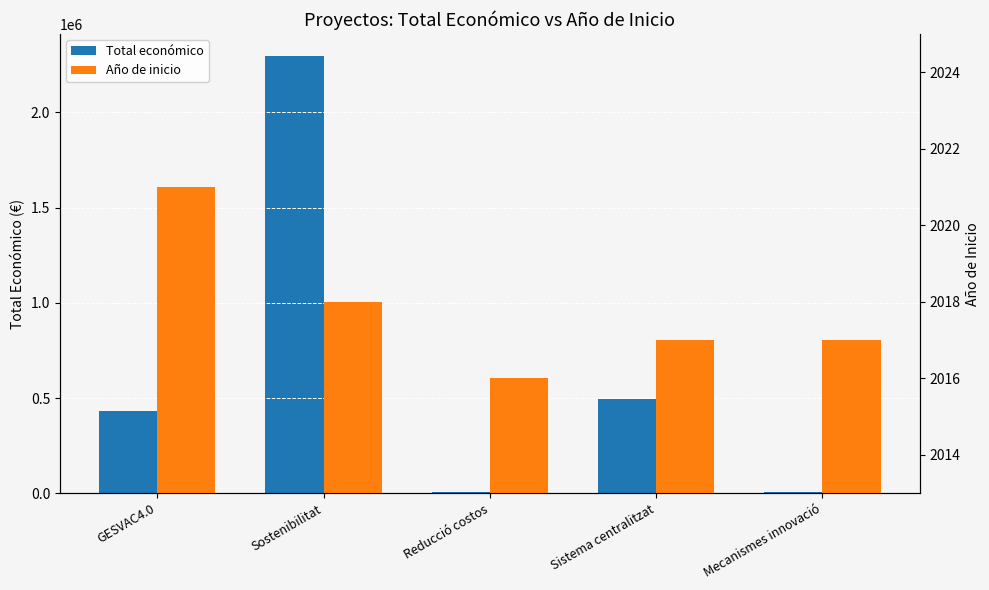

Between GESVAC4.0 and Mecanismes innovació, which is larger?

GESVAC4.0